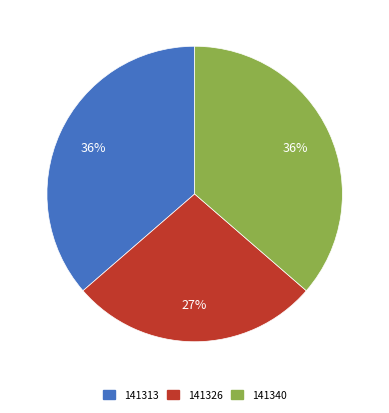

How many segments does this pie chart have?

3